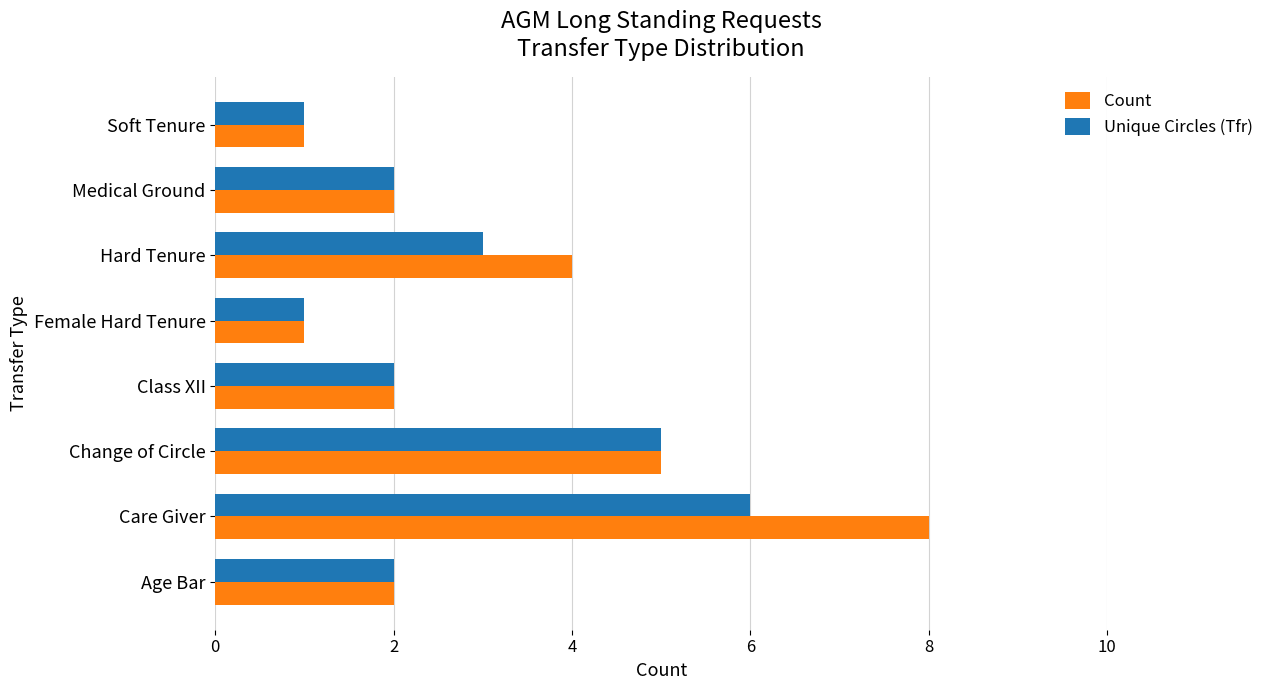

What is the smallest value displayed?

1